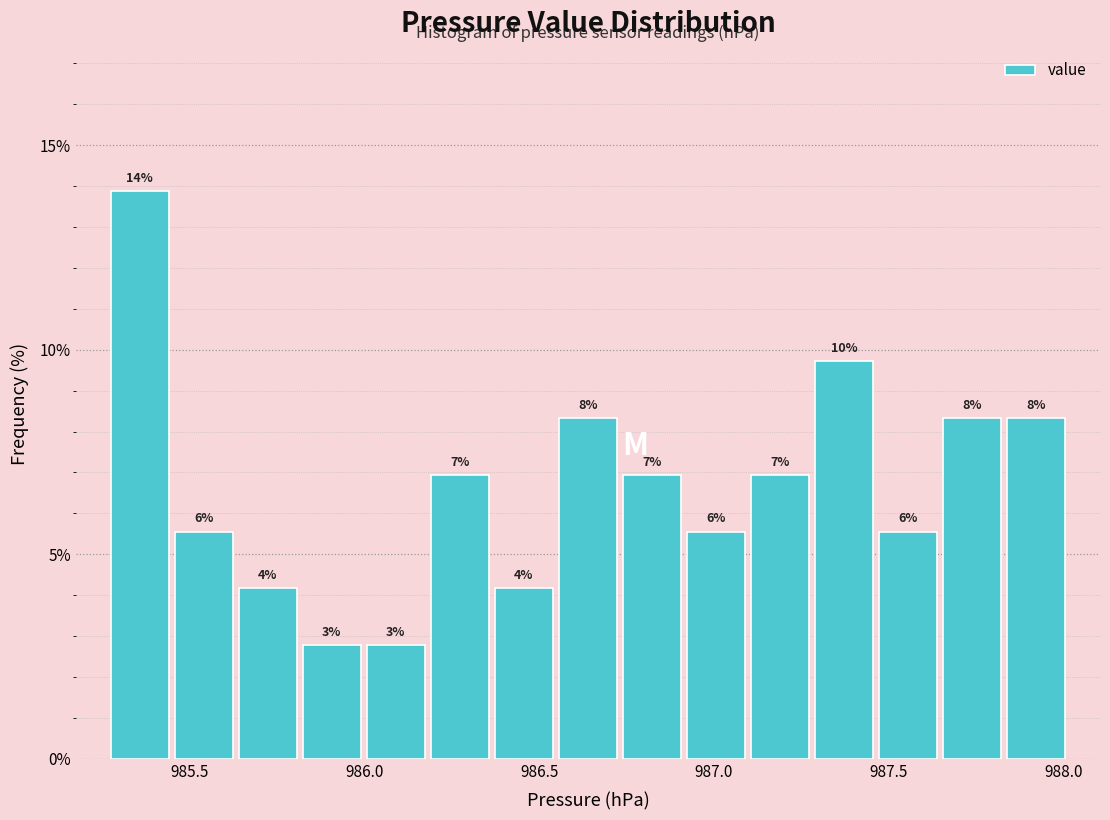

Around what value on the x-axis is the tallest bar? Give the approximate position of its centre, as read against the axis.

985.35